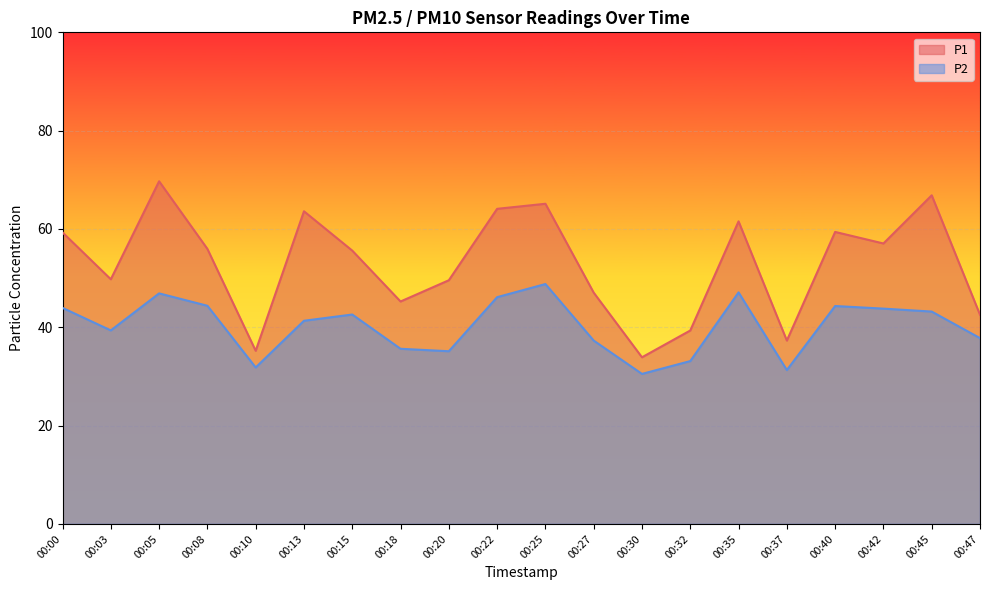

True or false: P2 and P1 cross at least once.

False